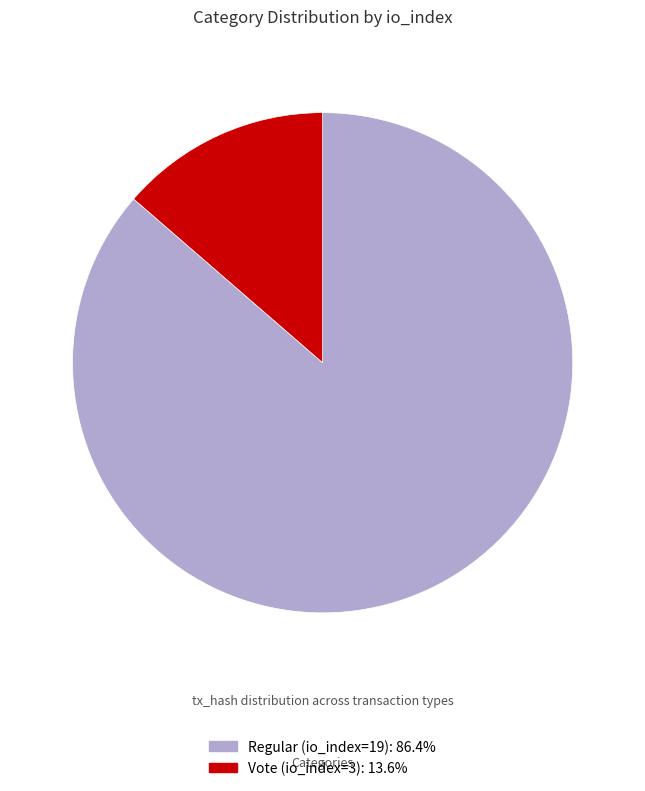

Does any single category account for the majority?

Yes